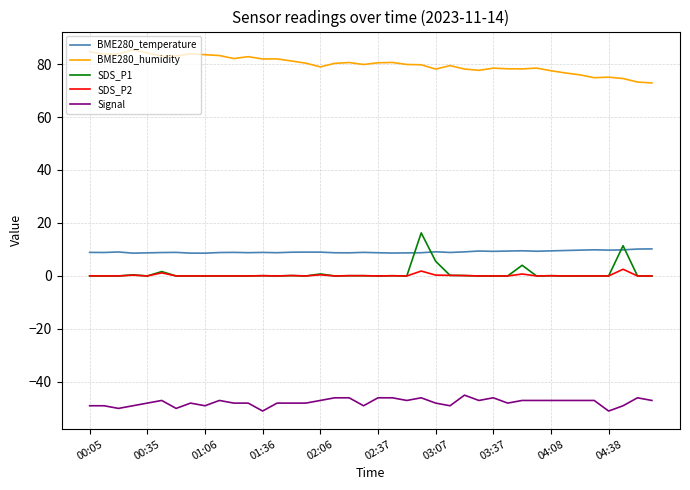

List the series in order of their peak value, highest first.

BME280_humidity, SDS_P1, BME280_temperature, SDS_P2, Signal